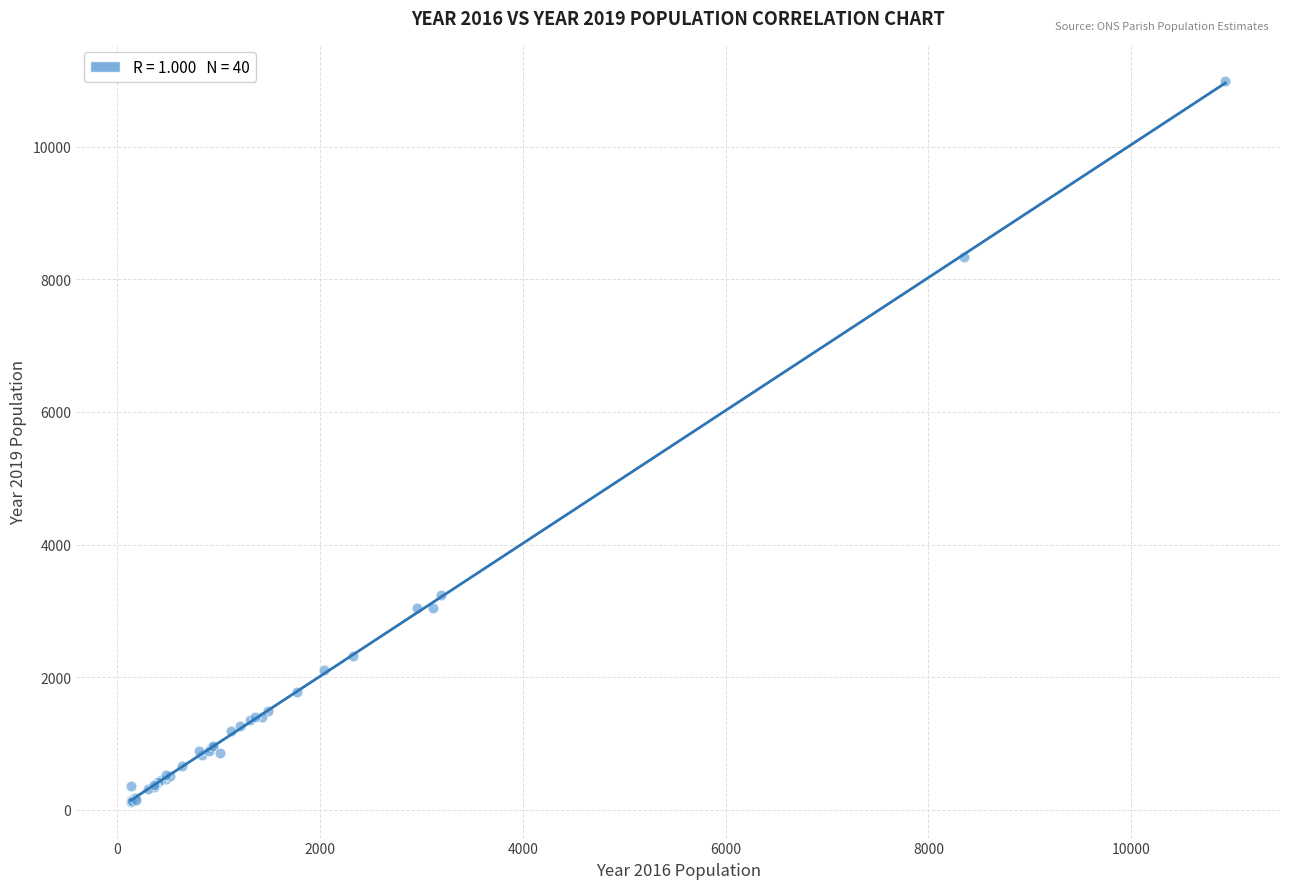

What Y value in the scatter plot is closest to 5559?

3233